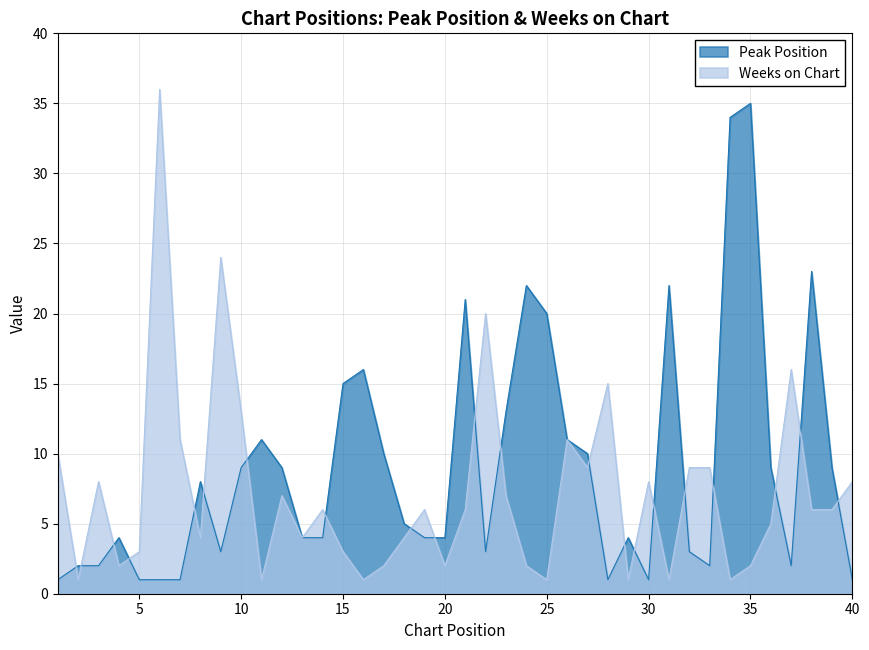

Rank the series by their average value, from highest to lowest.

Peak Position, Weeks on Chart